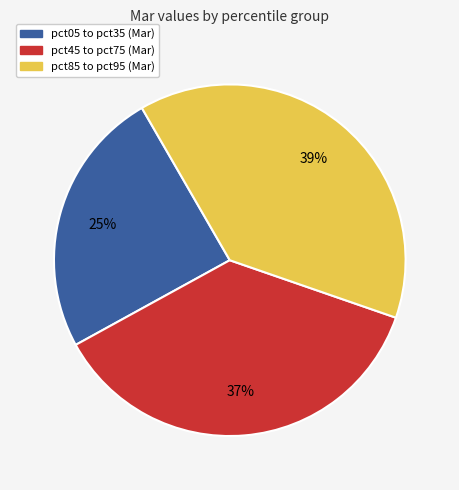

To the nearest percent, what is the difference between the largest and smallest slice percentages?

14%